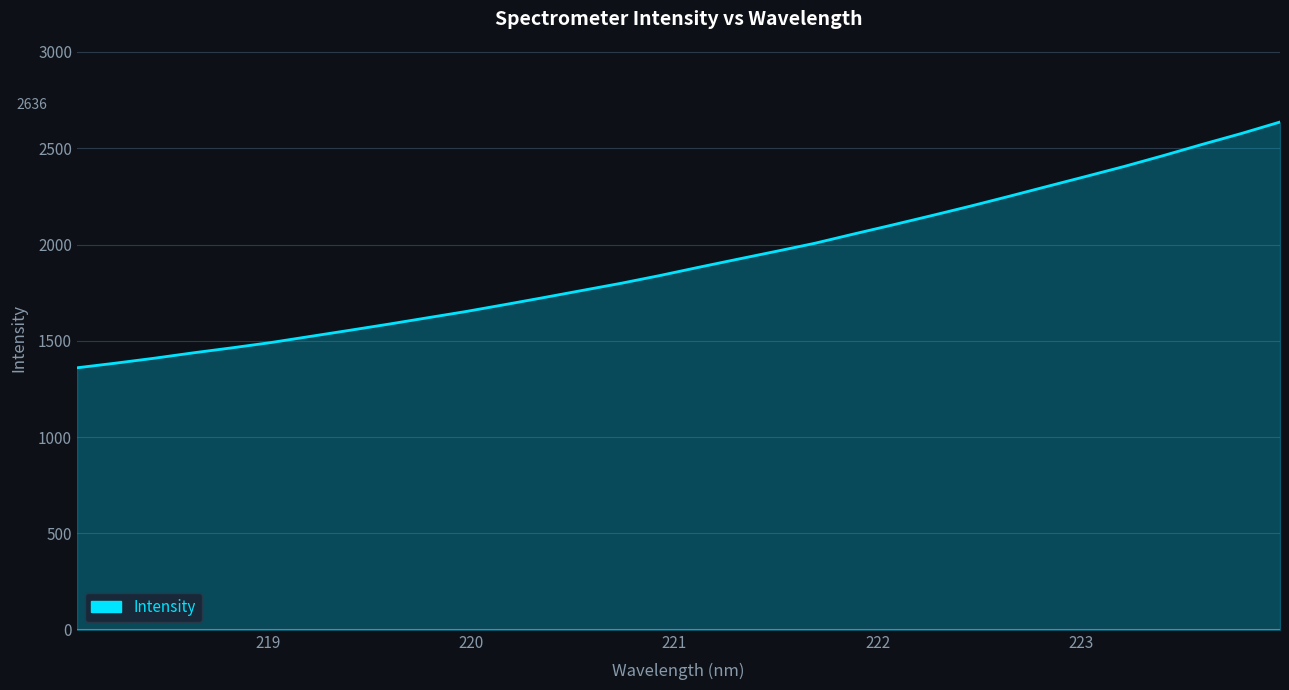

What is the smallest value displayed?

1360.3